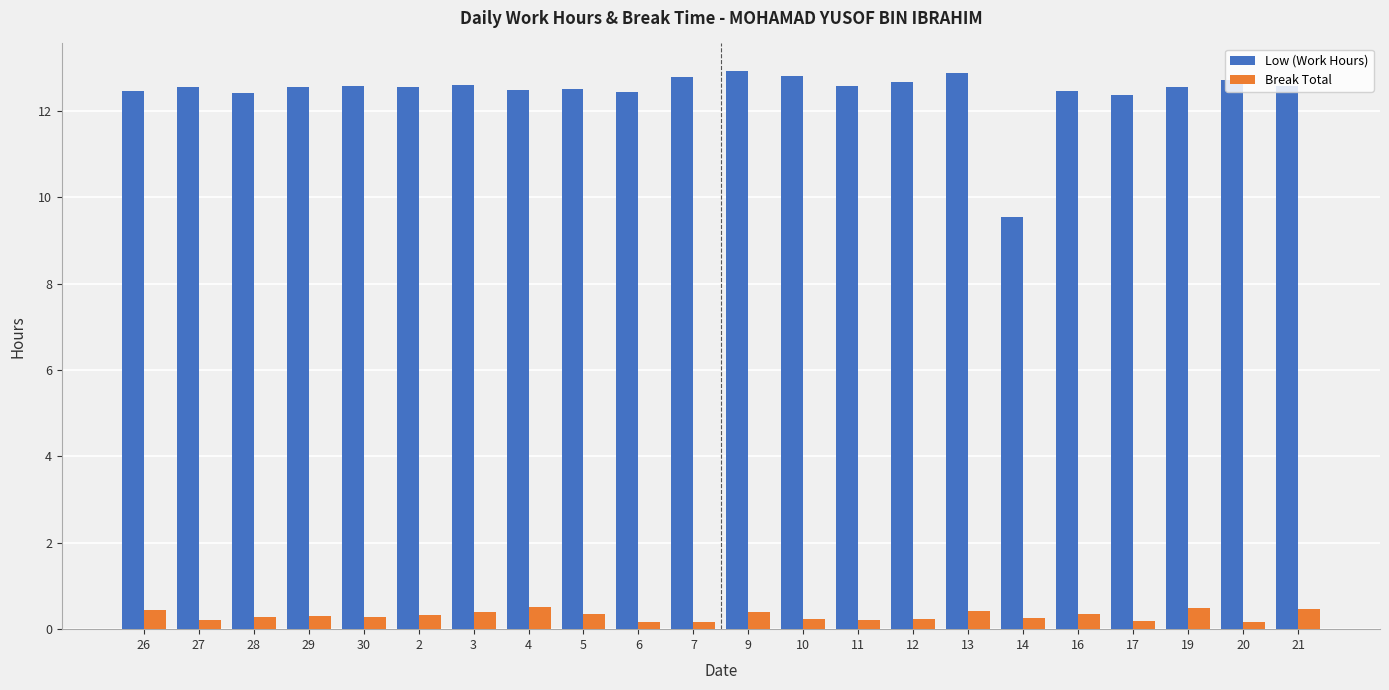

What is the spread (max minus min) of values at 26?

12.0